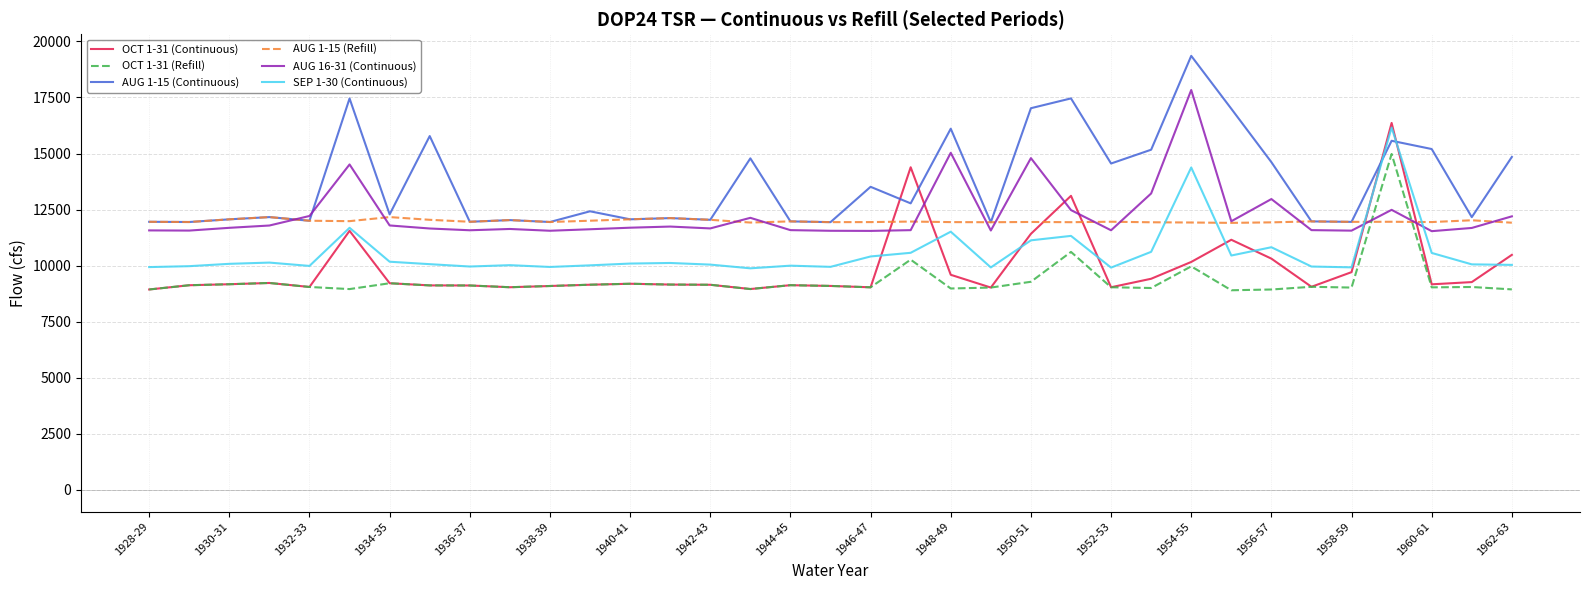

Which series has the largest total across all categories?

AUG 1-15 (Continuous)